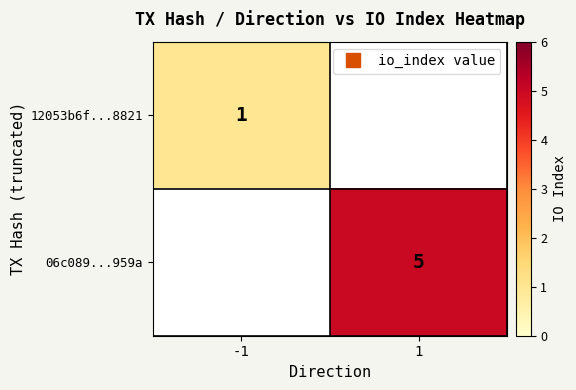

List the series in order of their overall mean, lowest first.

12053b6f...8821, 06c089...959a